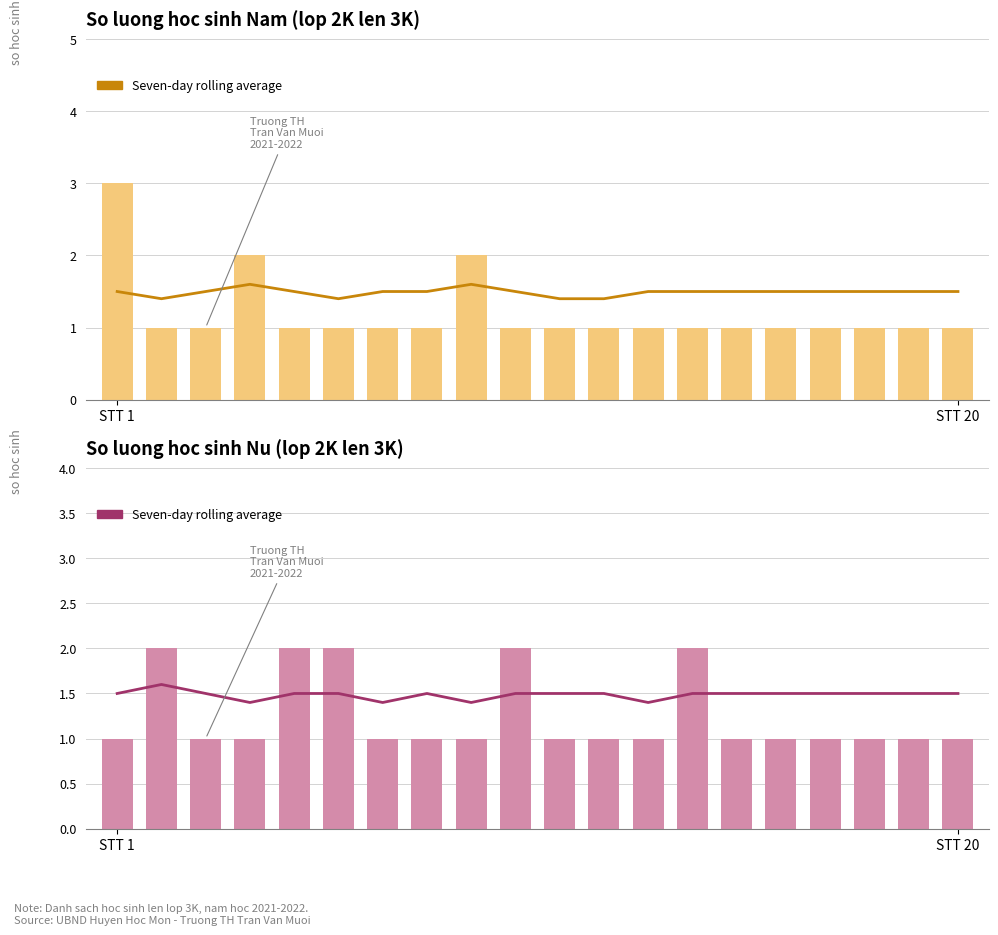

What is the difference between the second highest and minimum values in the Nam series?

1.0